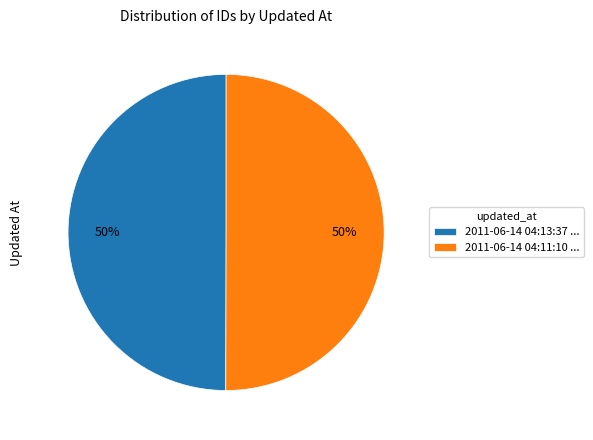

Do 2011-06-14 04:11:10 ... and 2011-06-14 04:13:37 ... together represent more than half of the pie?

Yes